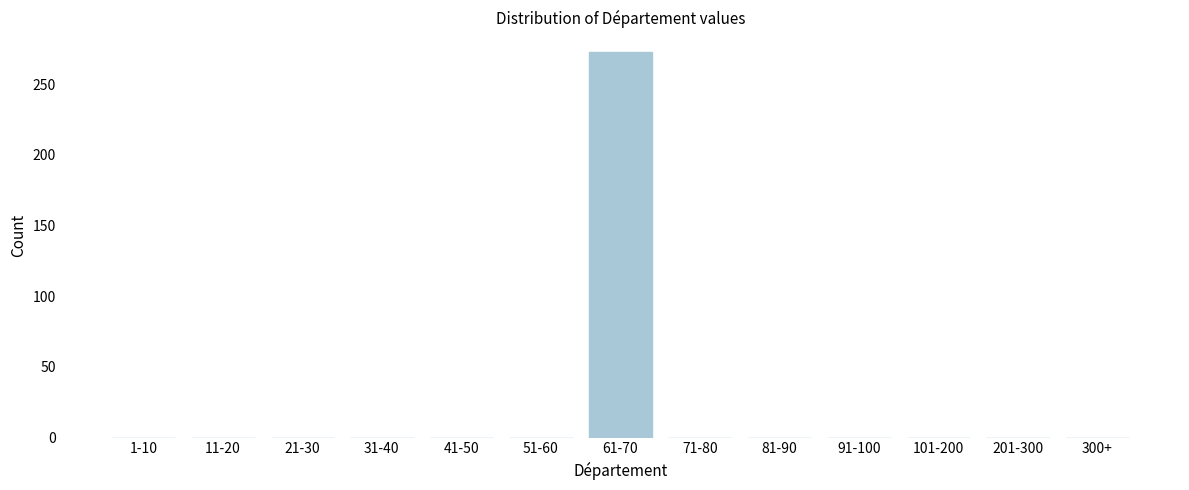

Reading left to right, transcribe all the data shown in this chart.

1-10=0	11-20=0	21-30=0	31-40=0	41-50=0	51-60=0	61-70=273	71-80=0	81-90=0	91-100=0	101-200=0	201-300=0	300+=0